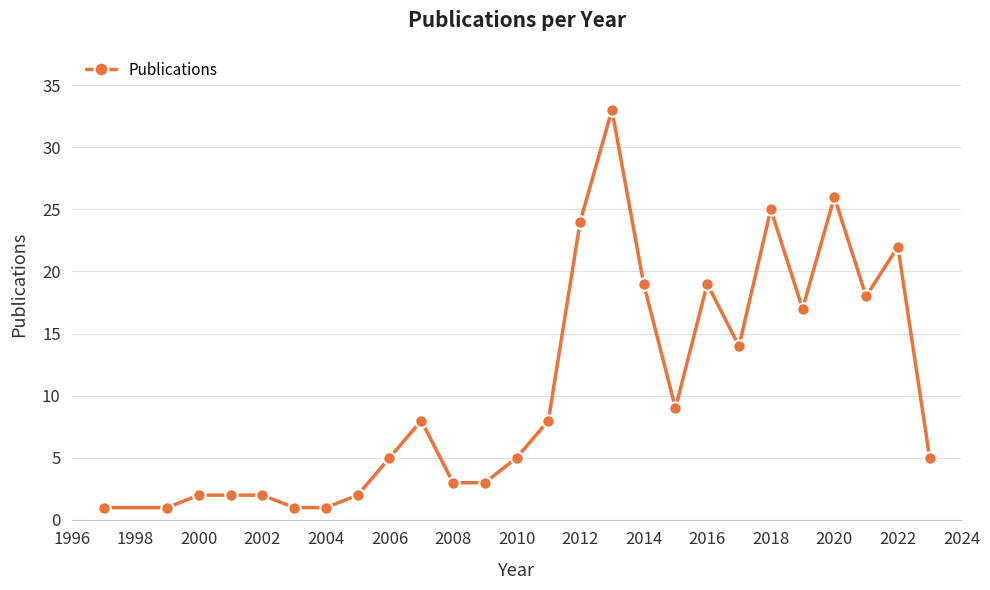

What is the maximum value shown in the chart?

33